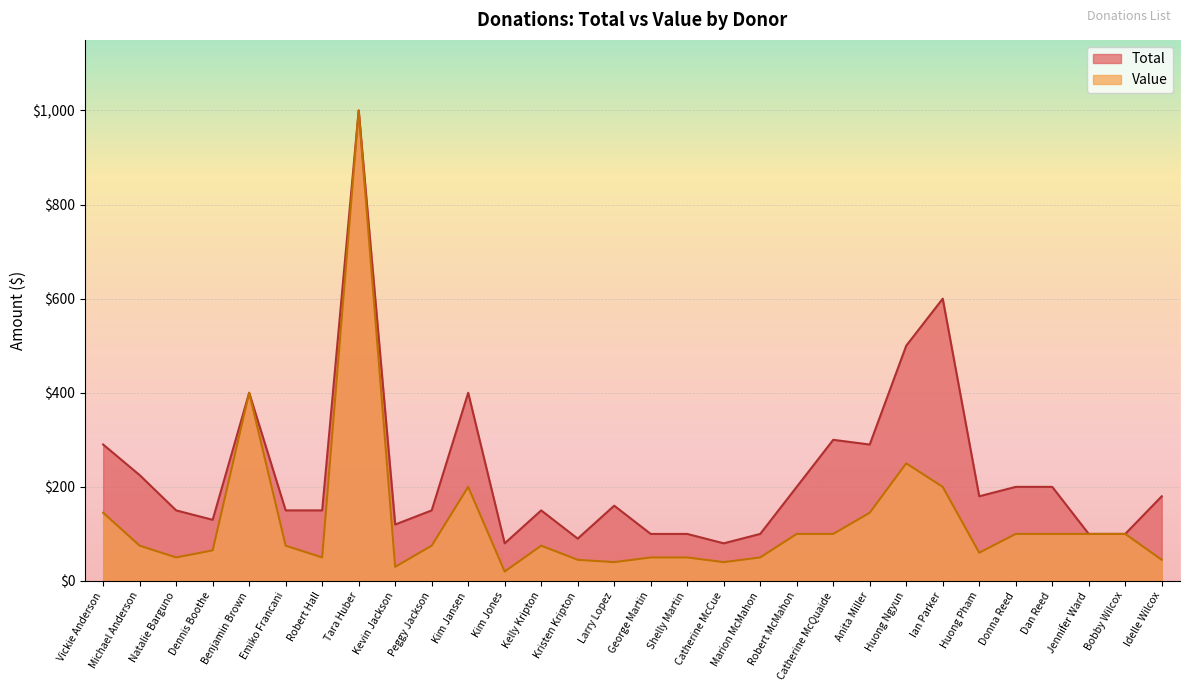

What is the value of the Total point at the 8th from the left?

1000